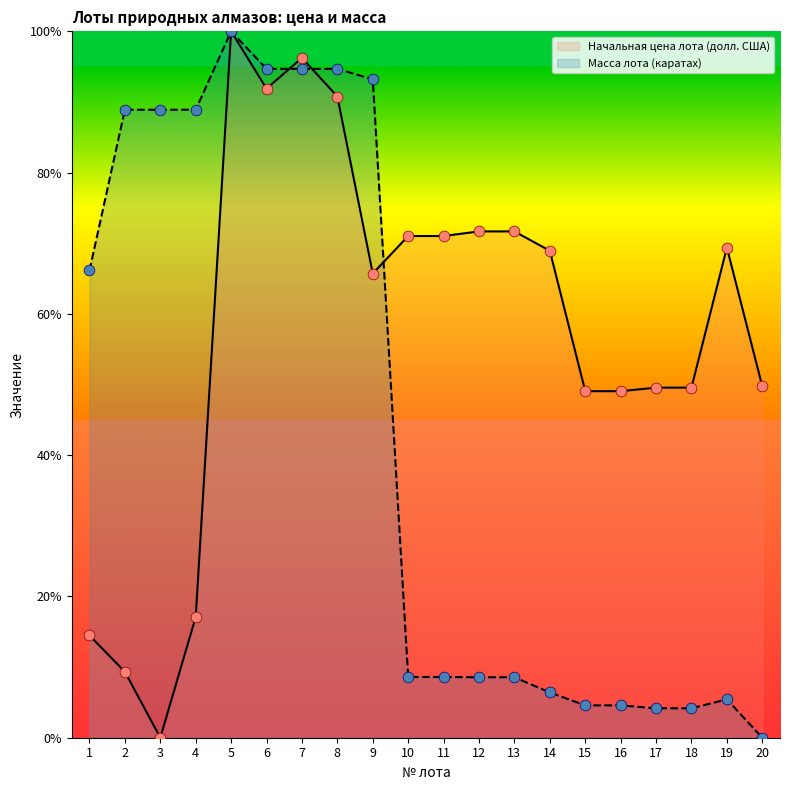

What is the total value across all series at 12?

80.2